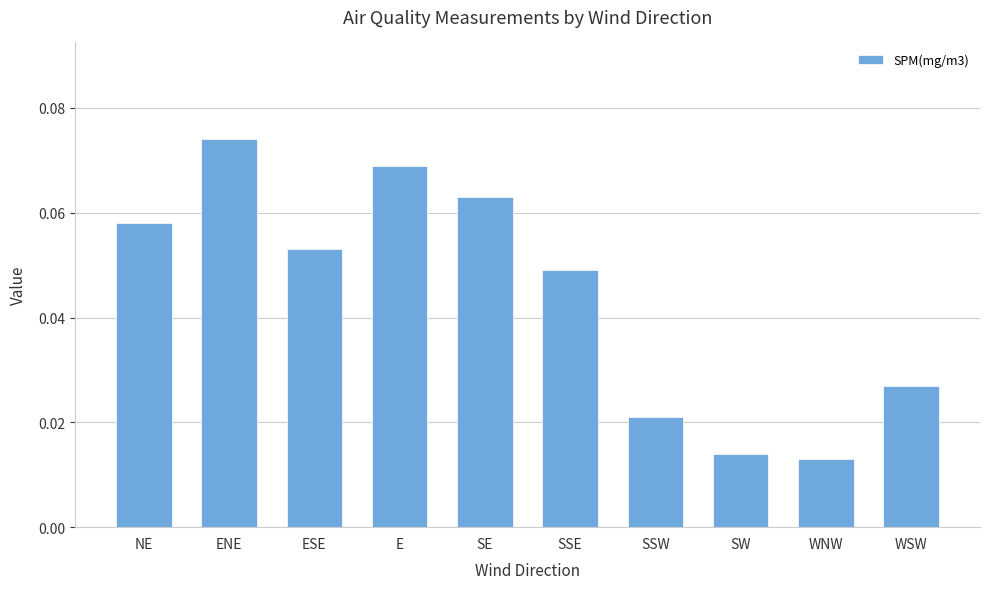

Which label corresponds to the largest value in the chart?

ENE